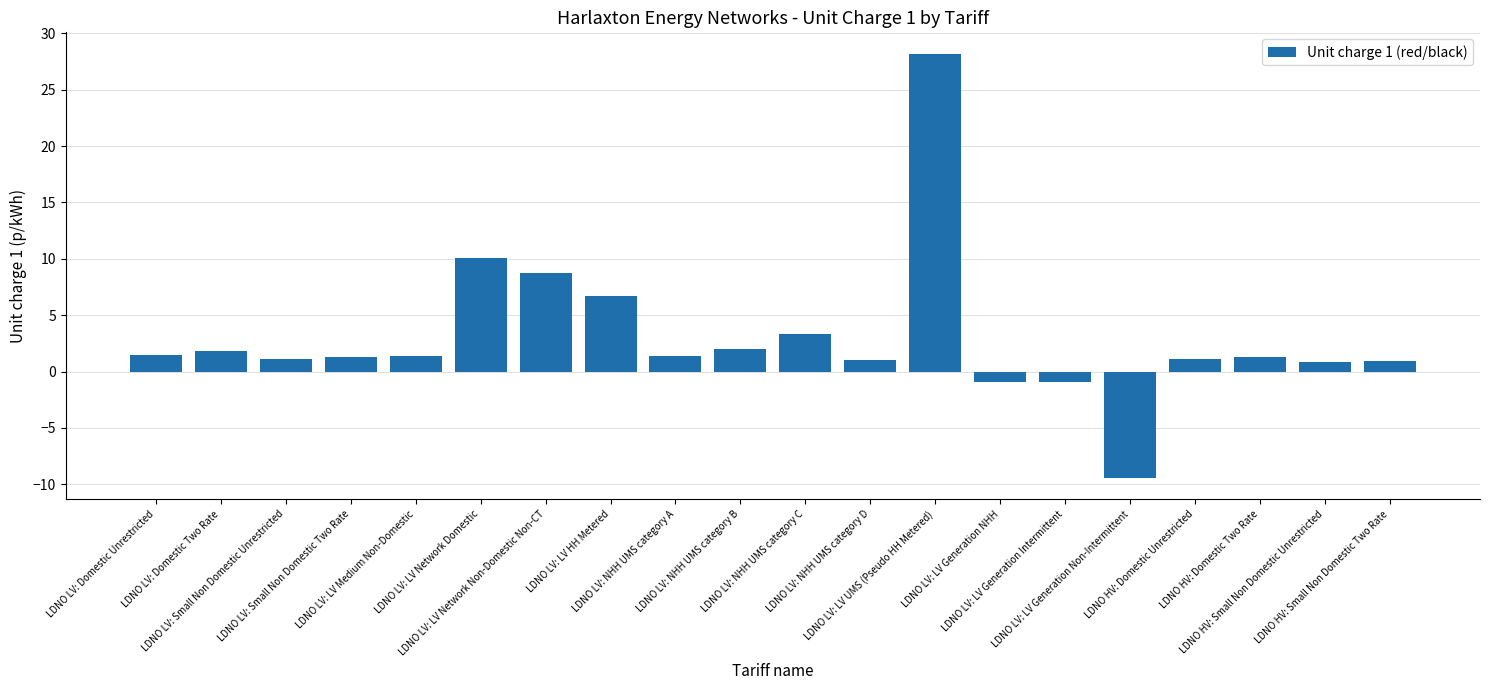

What is the value of the 9th bar from the left?

1.4